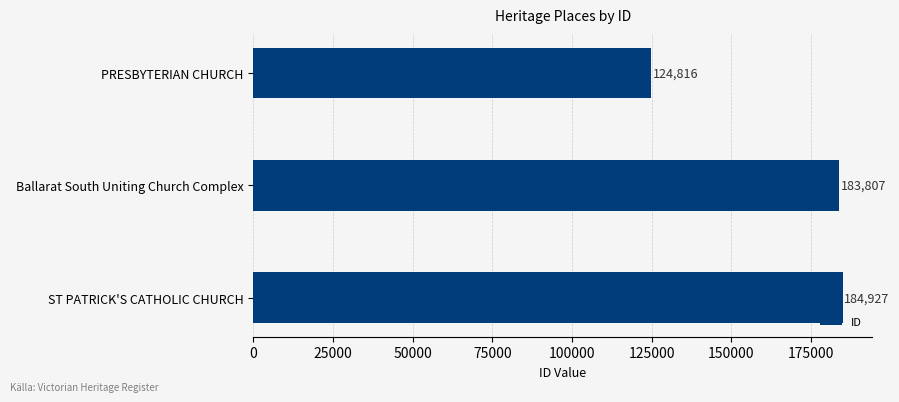

Reading bottom to top, transcribe all the data shown in this chart.

184927	183807	124816